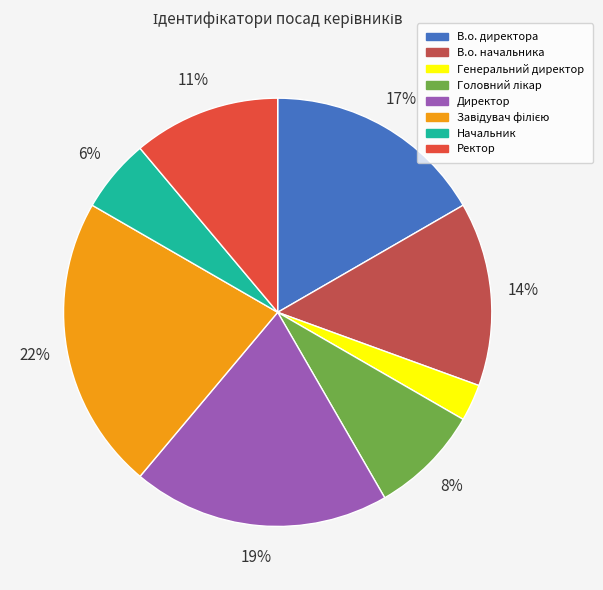

True or false: Начальник accounts for 6% of the total.

True